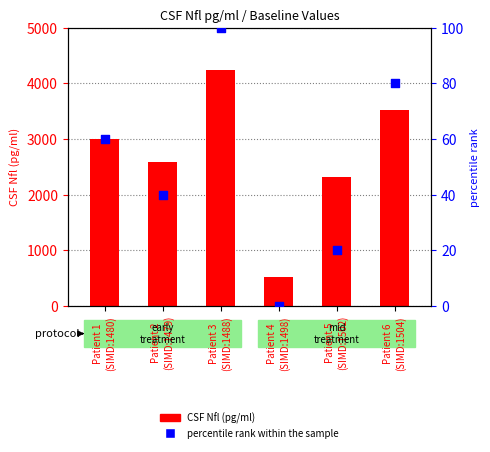

Which series reaches the minimum Y coordinate?

percentile rank within the sample